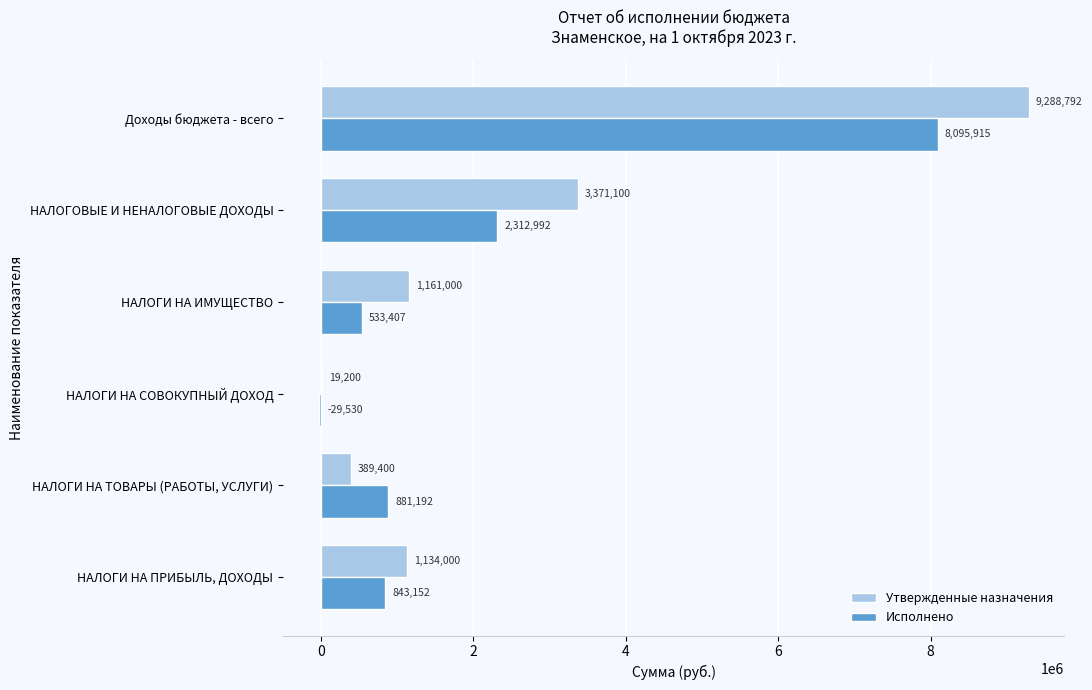

At which category is the sum across all series the highest?

Доходы бюджета - всего